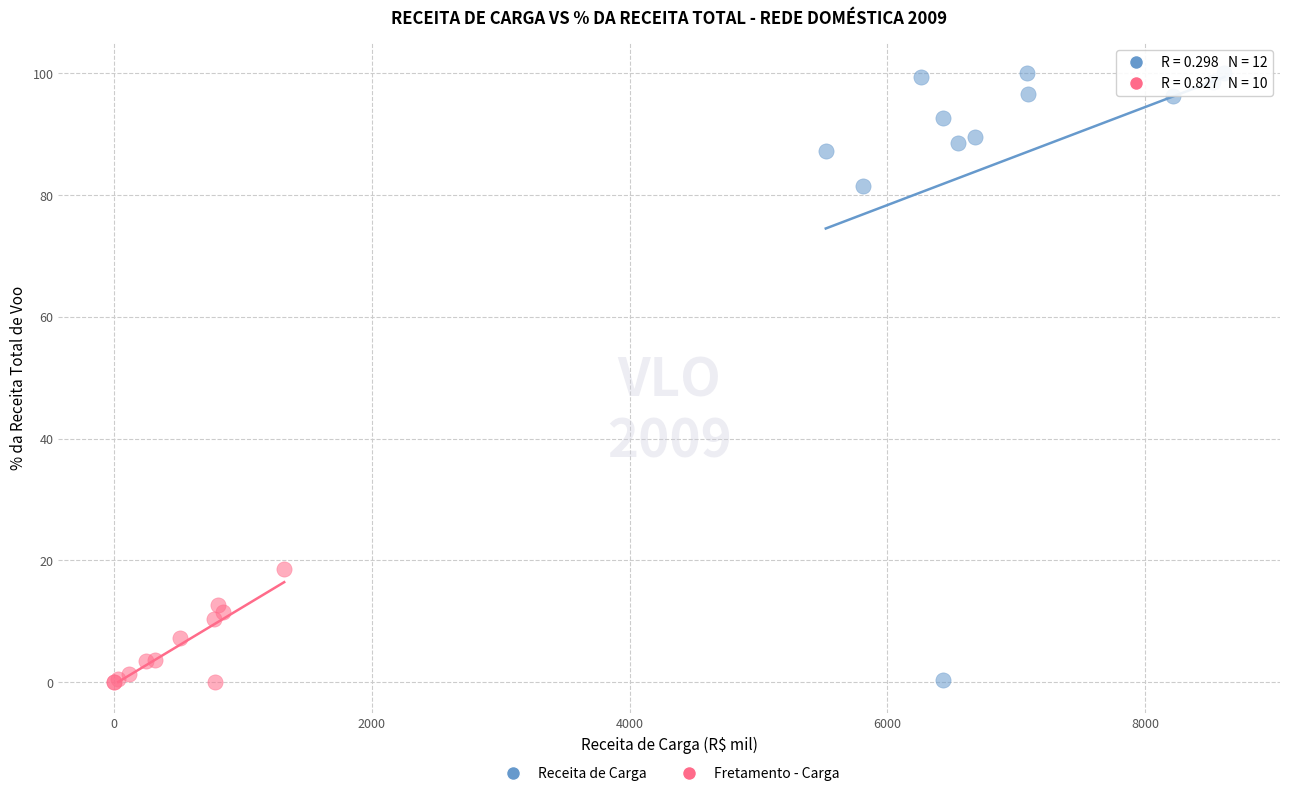

Which series contains the highest Y value?

Receita de Carga